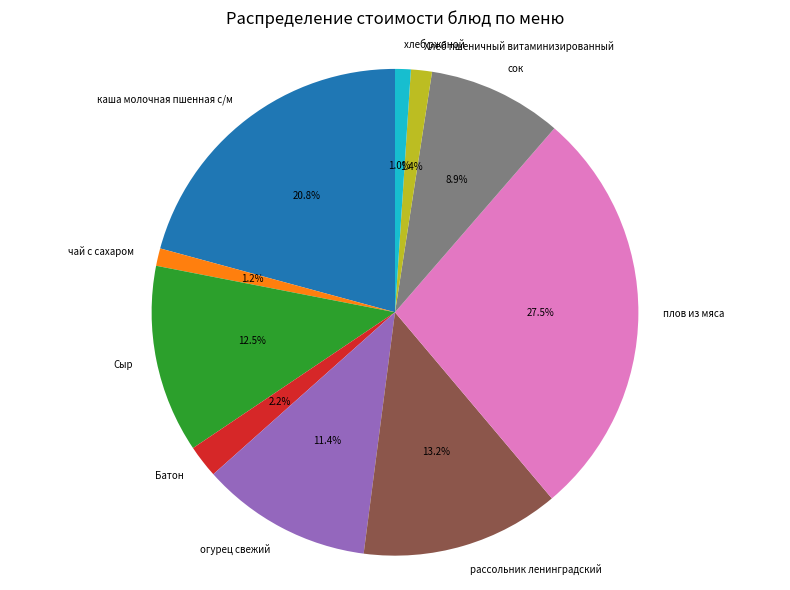

True or false: рассольник ленинградский accounts for 2% of the total.

False